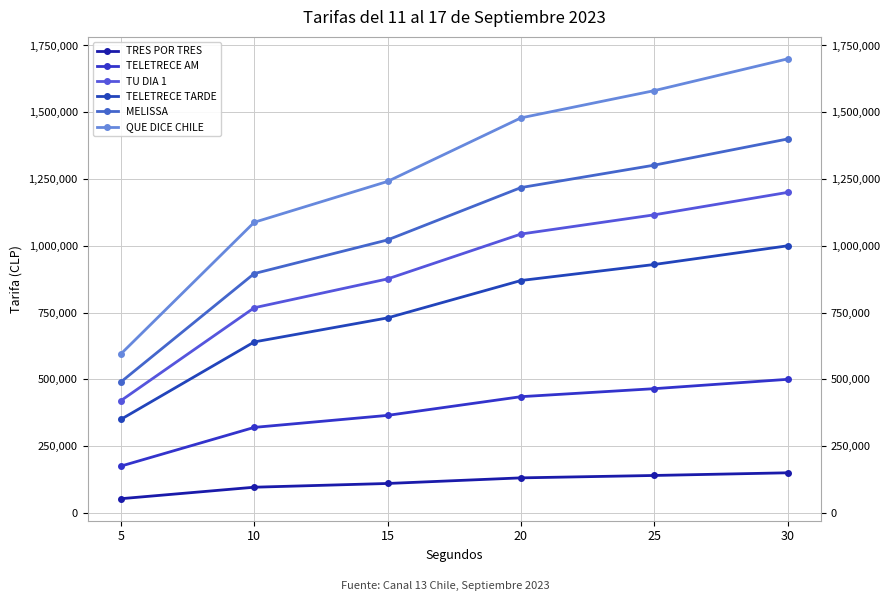

At which category does the chart reach its peak across all series?

30